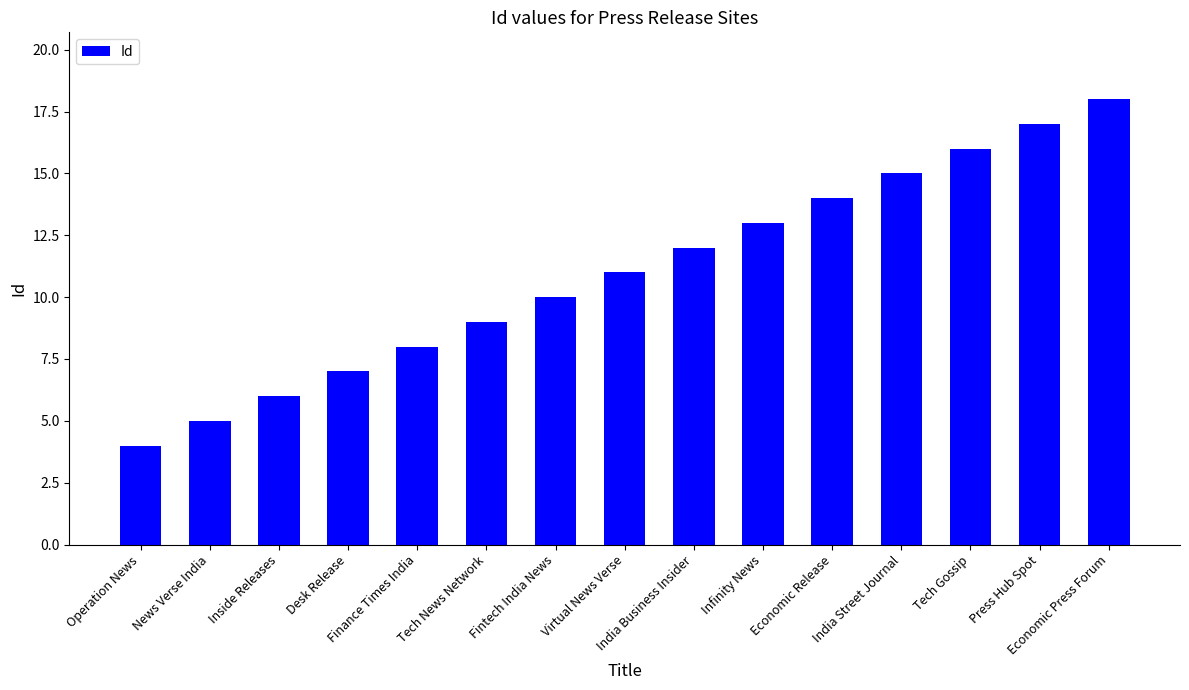

Read the value at Tech Gossip, to the nearest 5.

15